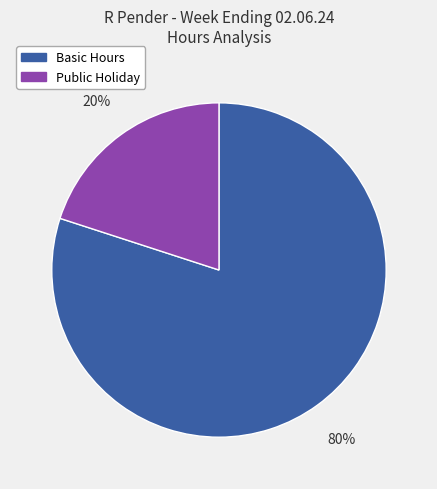

Count the number of slices in the pie.

2